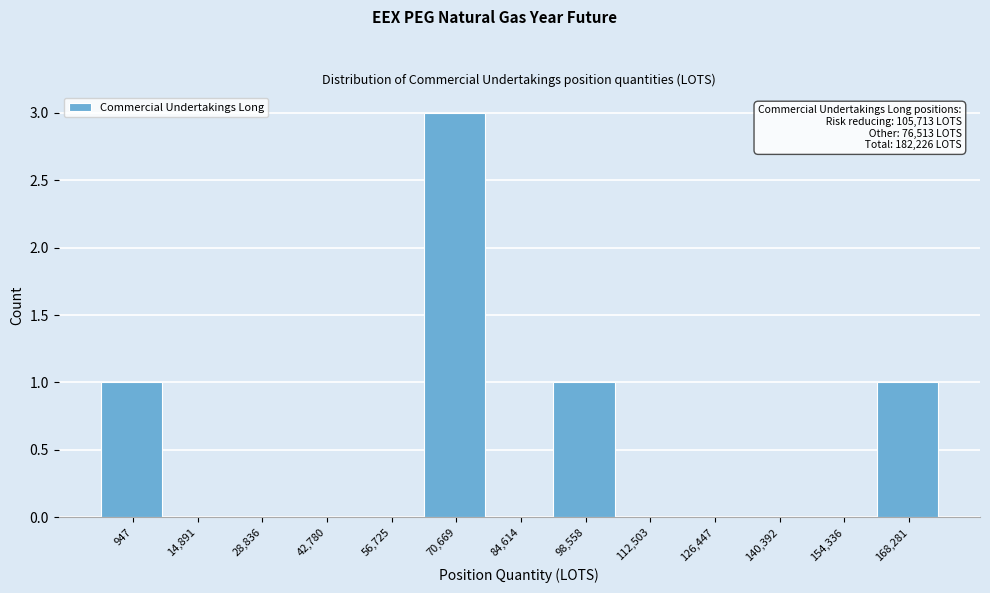

Reading left to right, extract all data points from this chart.

947=1	14,891=0	28,836=0	42,780=0	56,725=0	70,669=3	84,614=0	98,558=1	112,503=0	126,447=0	140,392=0	154,336=0	168,281=1